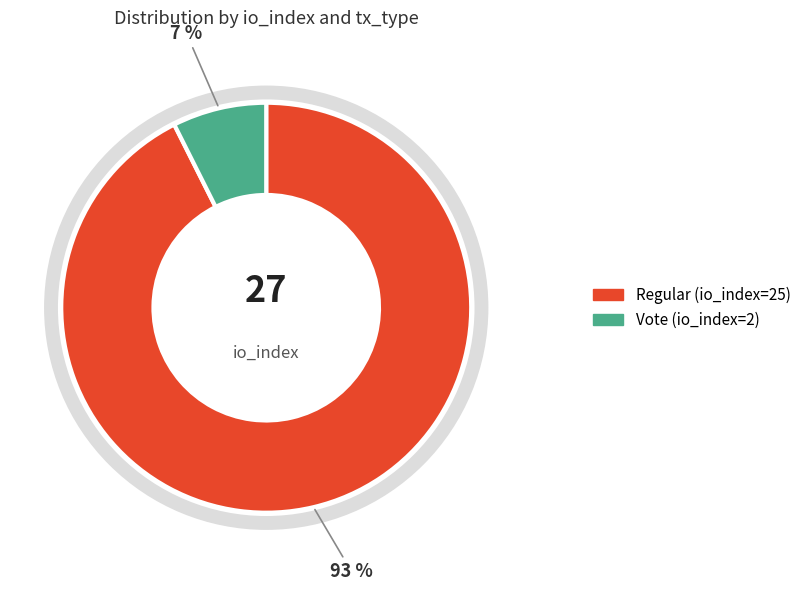

To the nearest percent, what portion does Regular (io_index=25) represent?

93%